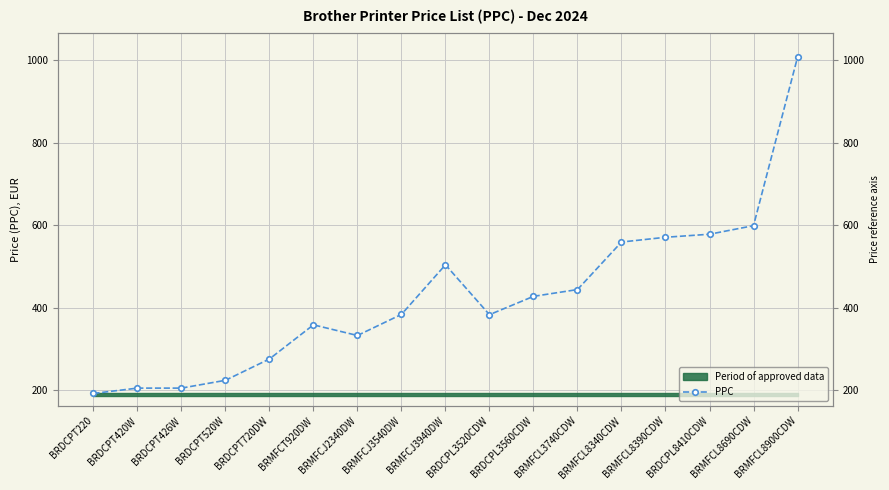

Which category has the lowest value across all series?

BRDCPT220